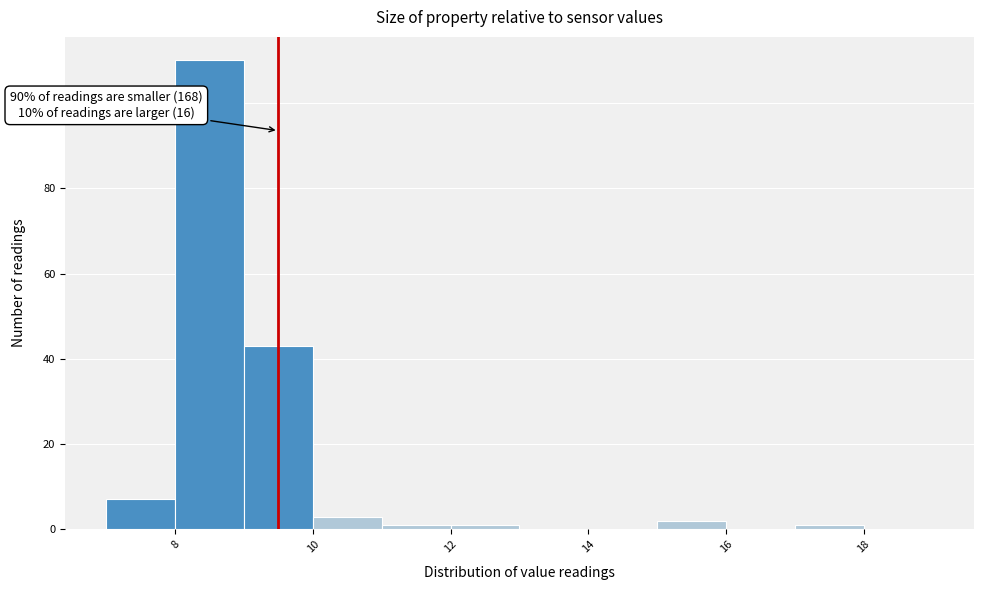

Which range on the x-axis has the tallest bar?

8 to 9